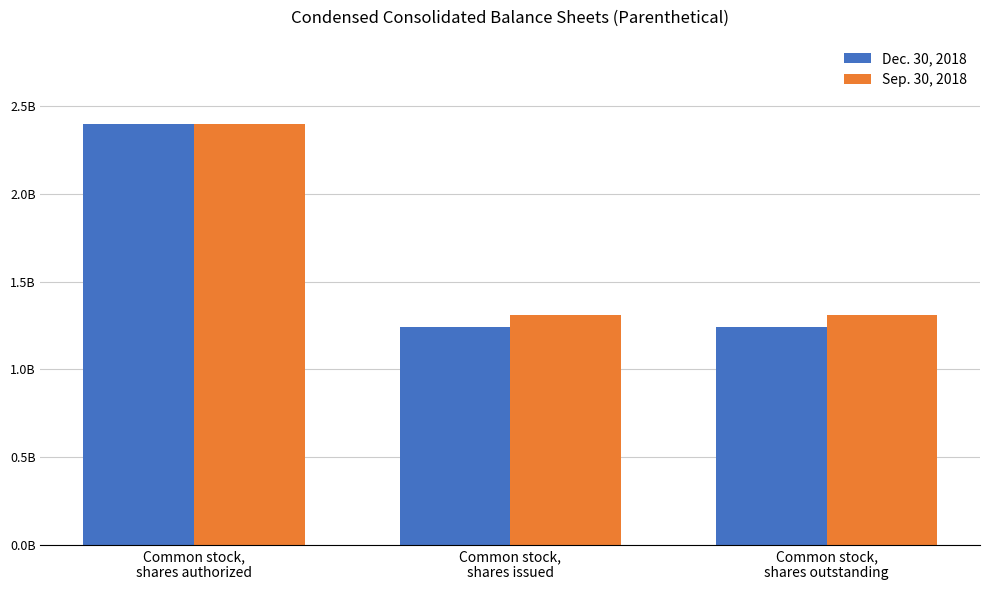

What is the smallest value displayed?

1243300000